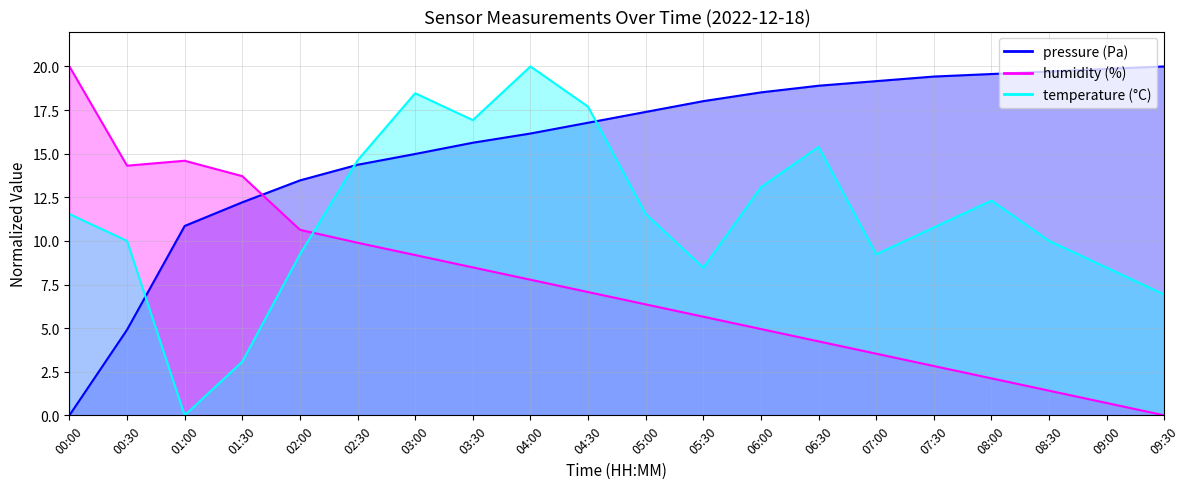

Is it true that pressure equals 31.8 at 09:30?

False